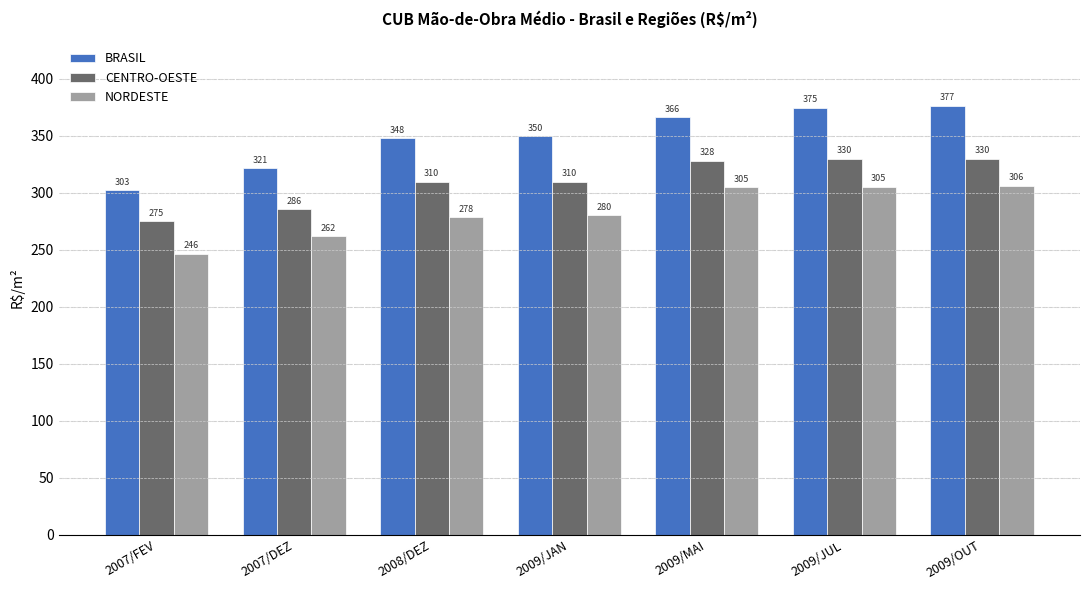

What is the approximate value of CENTRO-OESTE at 2009/JUL?

330.1